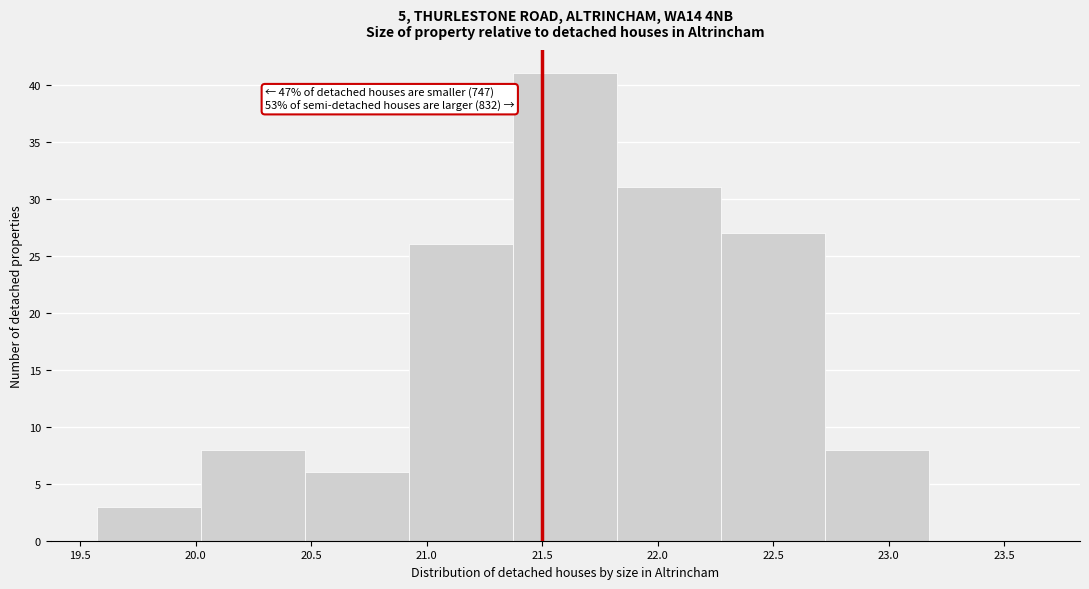

Over which range of the x-axis is the bar tallest?

21.375 to 21.825